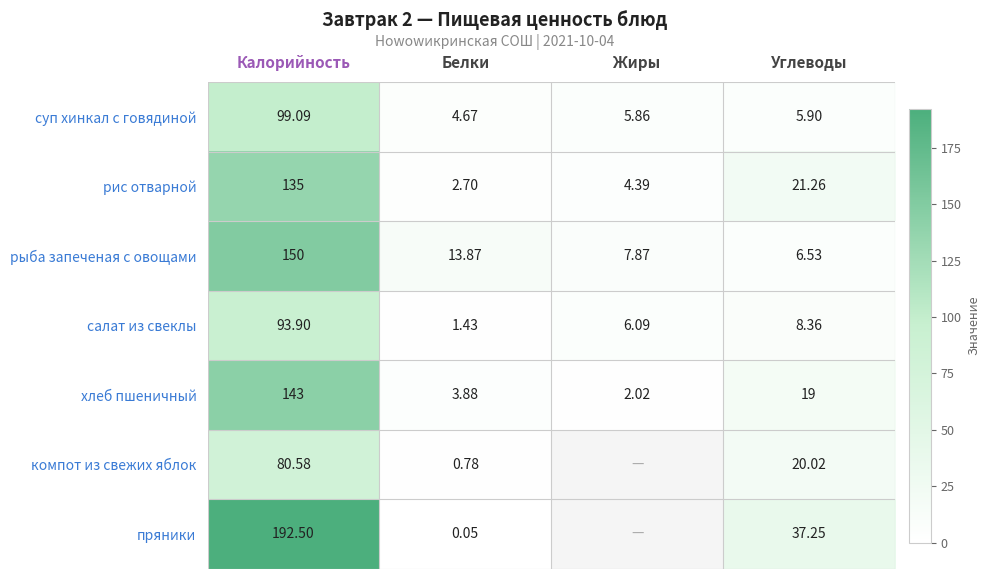

Is the value of пряники at Белки greater than the value of компот из свежих яблок at Калорийность?

No